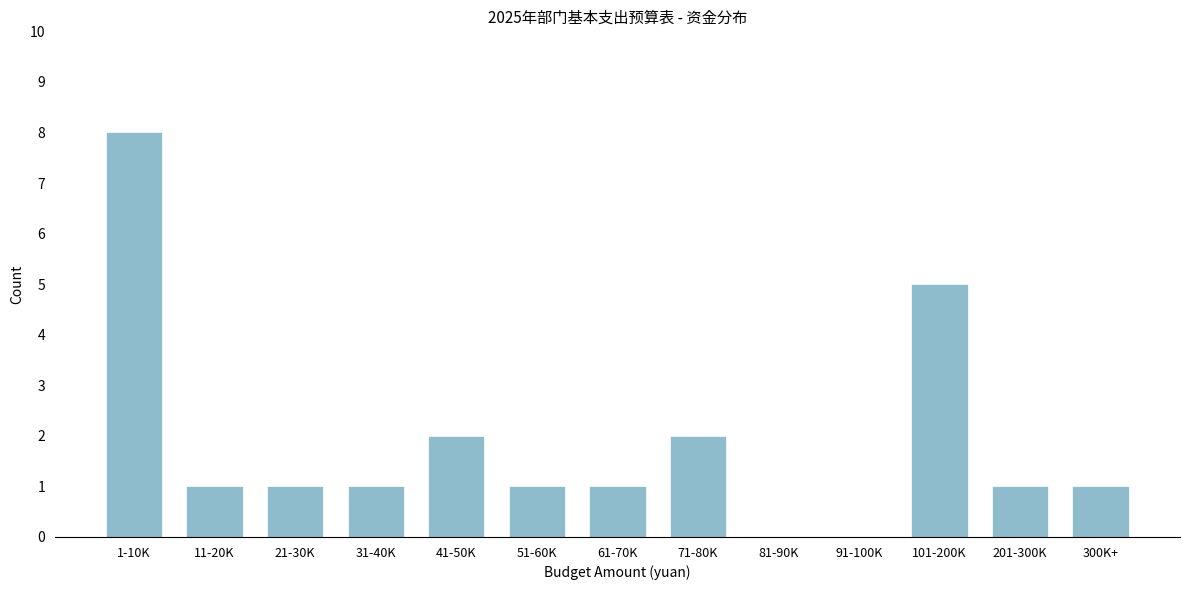

Reading right to left, extract all data points from this chart.

300K+=1	201-300K=1	101-200K=5	91-100K=0	81-90K=0	71-80K=2	61-70K=1	51-60K=1	41-50K=2	31-40K=1	21-30K=1	11-20K=1	1-10K=8